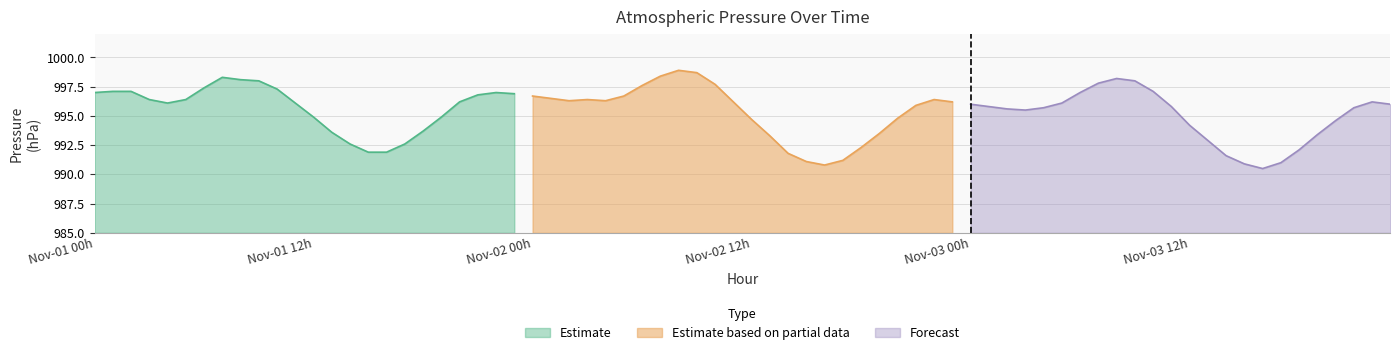

What is the minimum value for Estimate based on partial data?

990.8